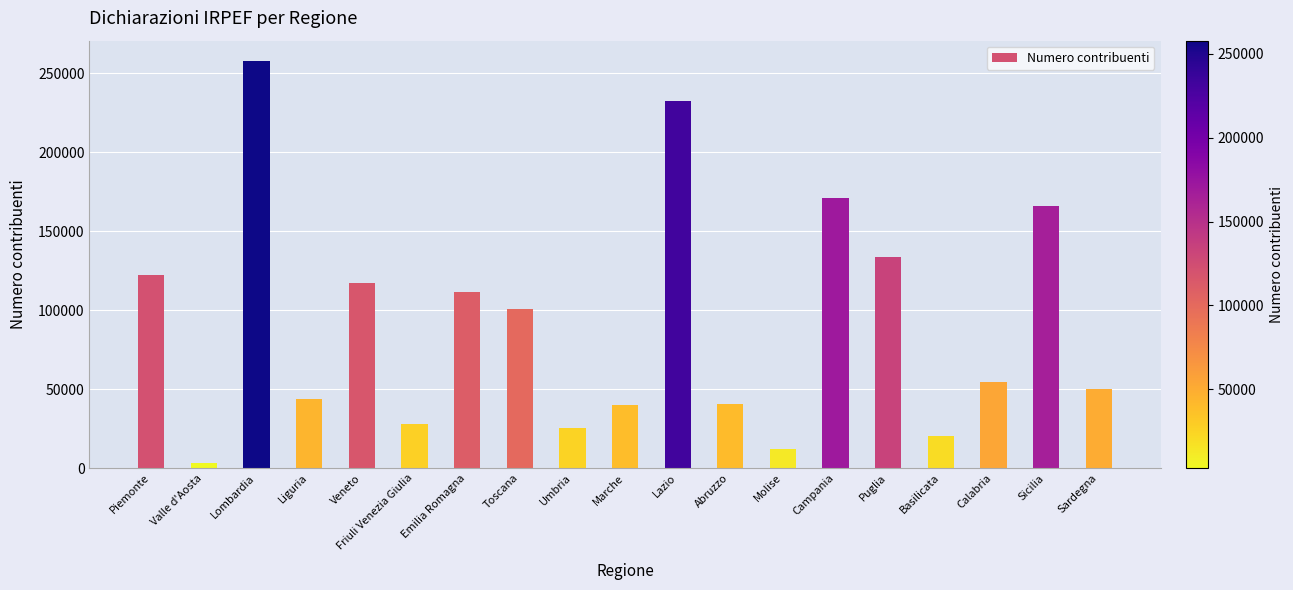

What is the maximum value shown in the chart?

257766